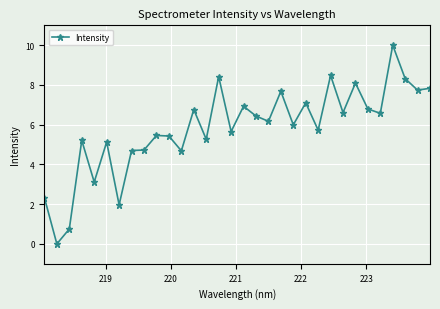

What is the average value?

5.8